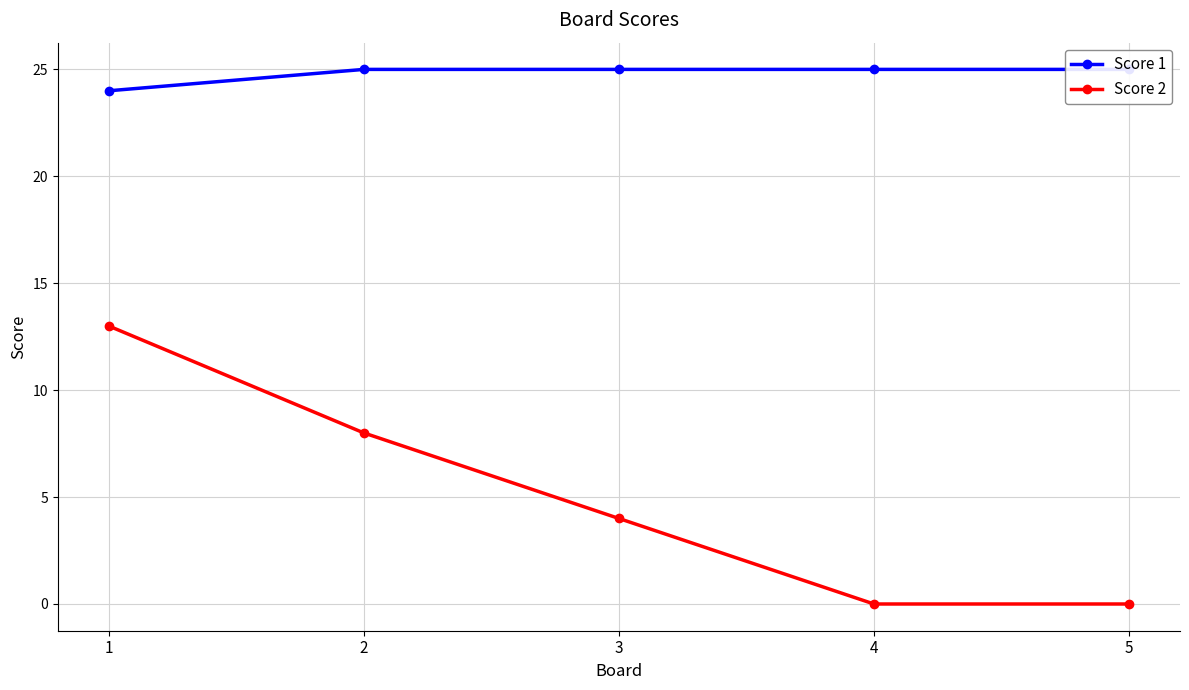

What value does the Score 2 series have at 1, to the nearest 5?

15